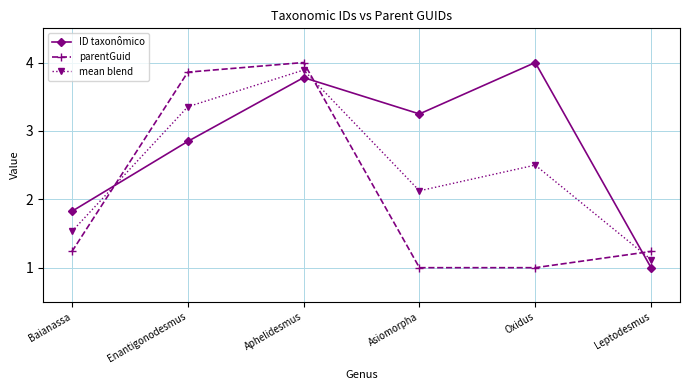

At how many categories does at least one series exceed 3?

4